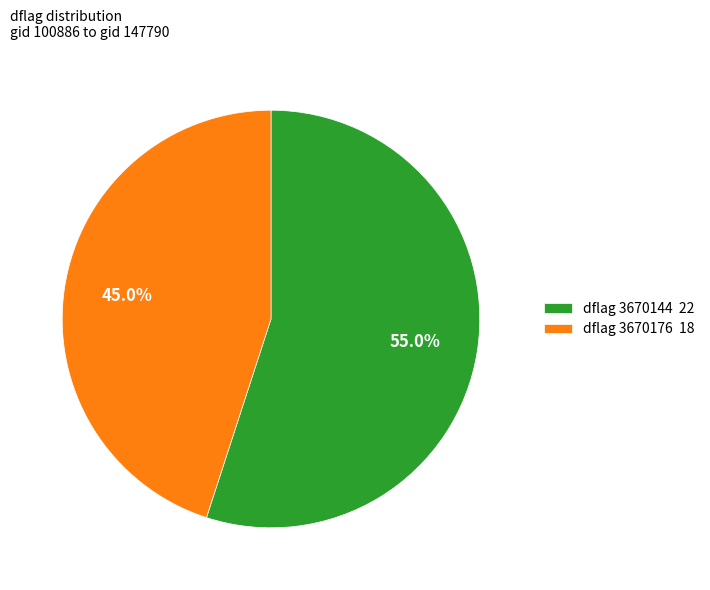

Is there any slice that represents more than half of the pie?

Yes